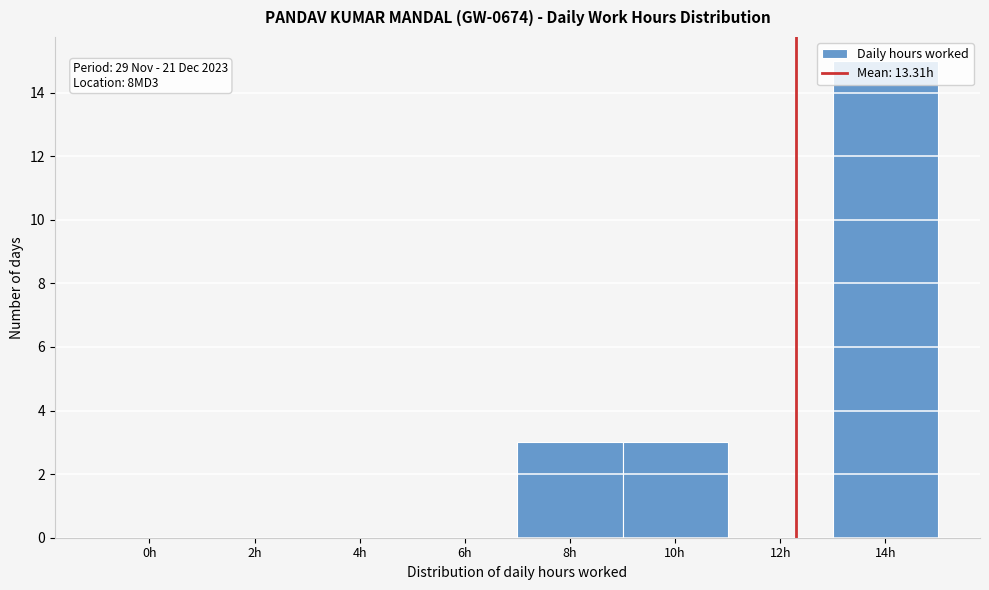

Which category has the highest value across all series?

14h